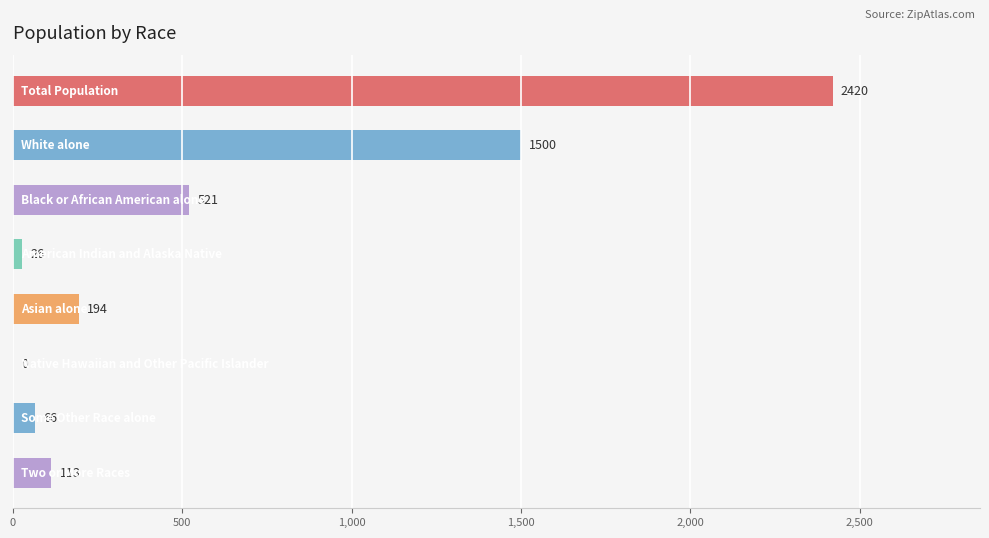

What is the greatest value displayed?

2420